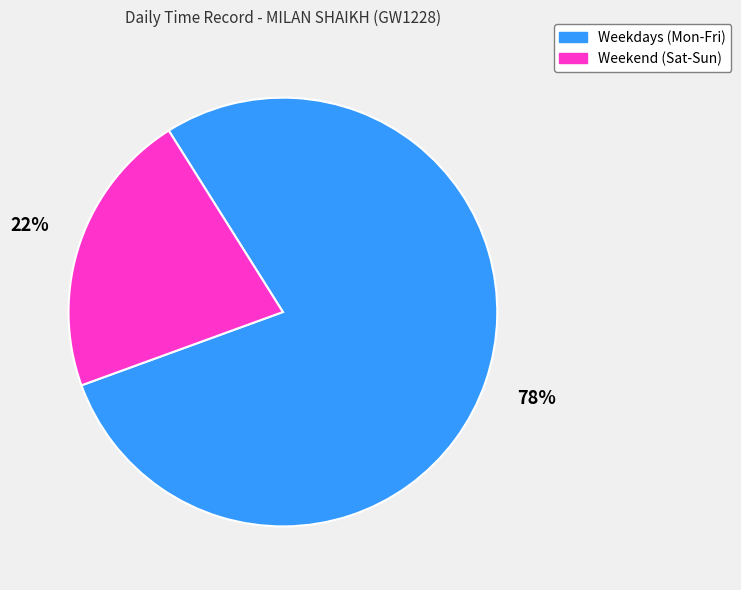

To the nearest percent, what is the average slice percentage?

50%